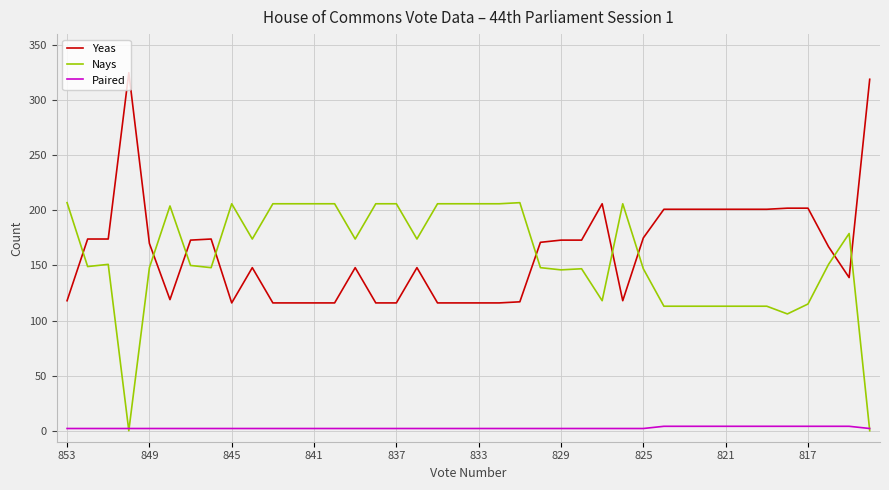

Rank the series by their maximum value, from lowest to highest.

Paired, Nays, Yeas